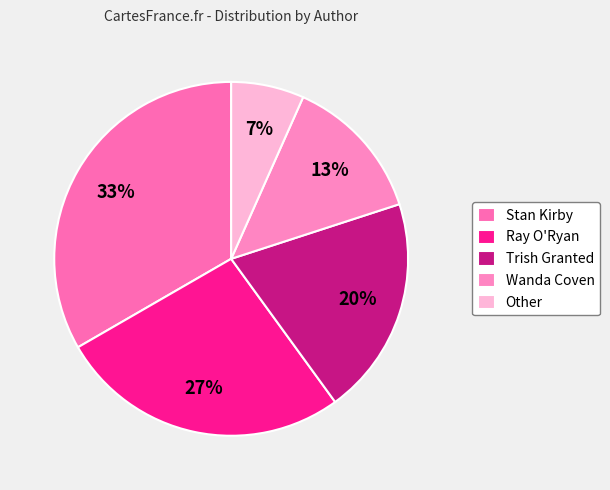

Rank the categories by value from highest to lowest.

Stan Kirby, Ray O'Ryan, Trish Granted, Wanda Coven, Other